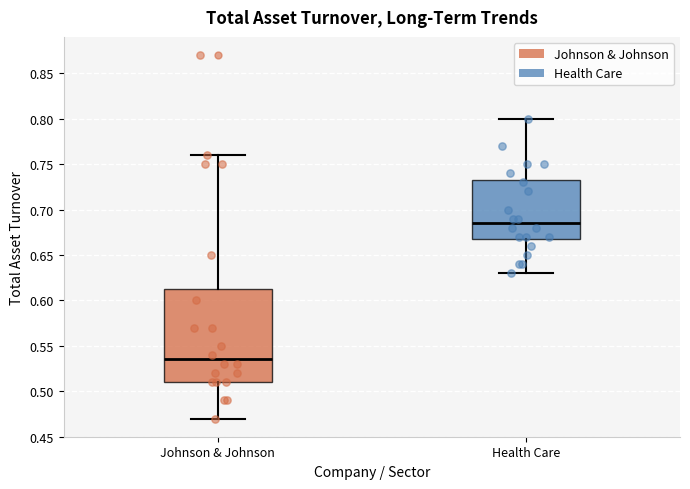

Reading left to right, transcribe this box plot: for each box, give where its median line is, the range the box spans, and where its two whiskers end, as read against the y-axis. The values are not printed on the chart, so give them approximately, as read against the axis.

Johnson & Johnson: median 0.535, box 0.510 to 0.615, whiskers 0.470 to 0.760
Health Care: median 0.685, box 0.670 to 0.735, whiskers 0.630 to 0.800